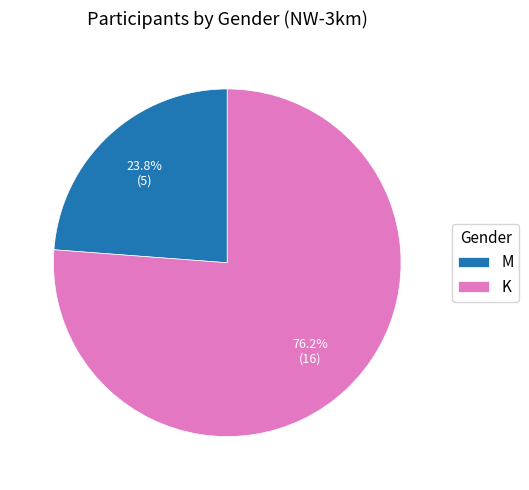

What percentage do M and K together represent?

100.0%